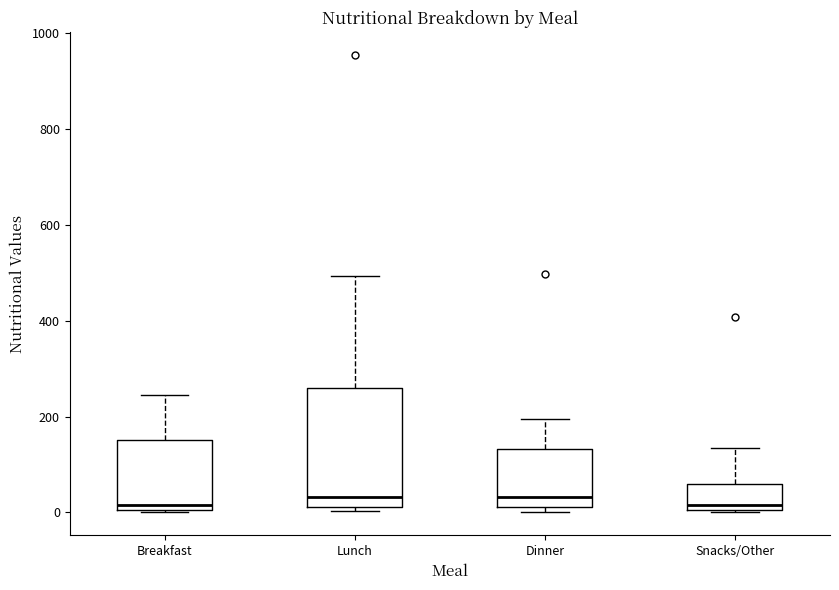

Where does the median line of the box for Breakfast sit on the y-axis? The values are not printed on the chart, so give them approximately, as read against the axis.

20